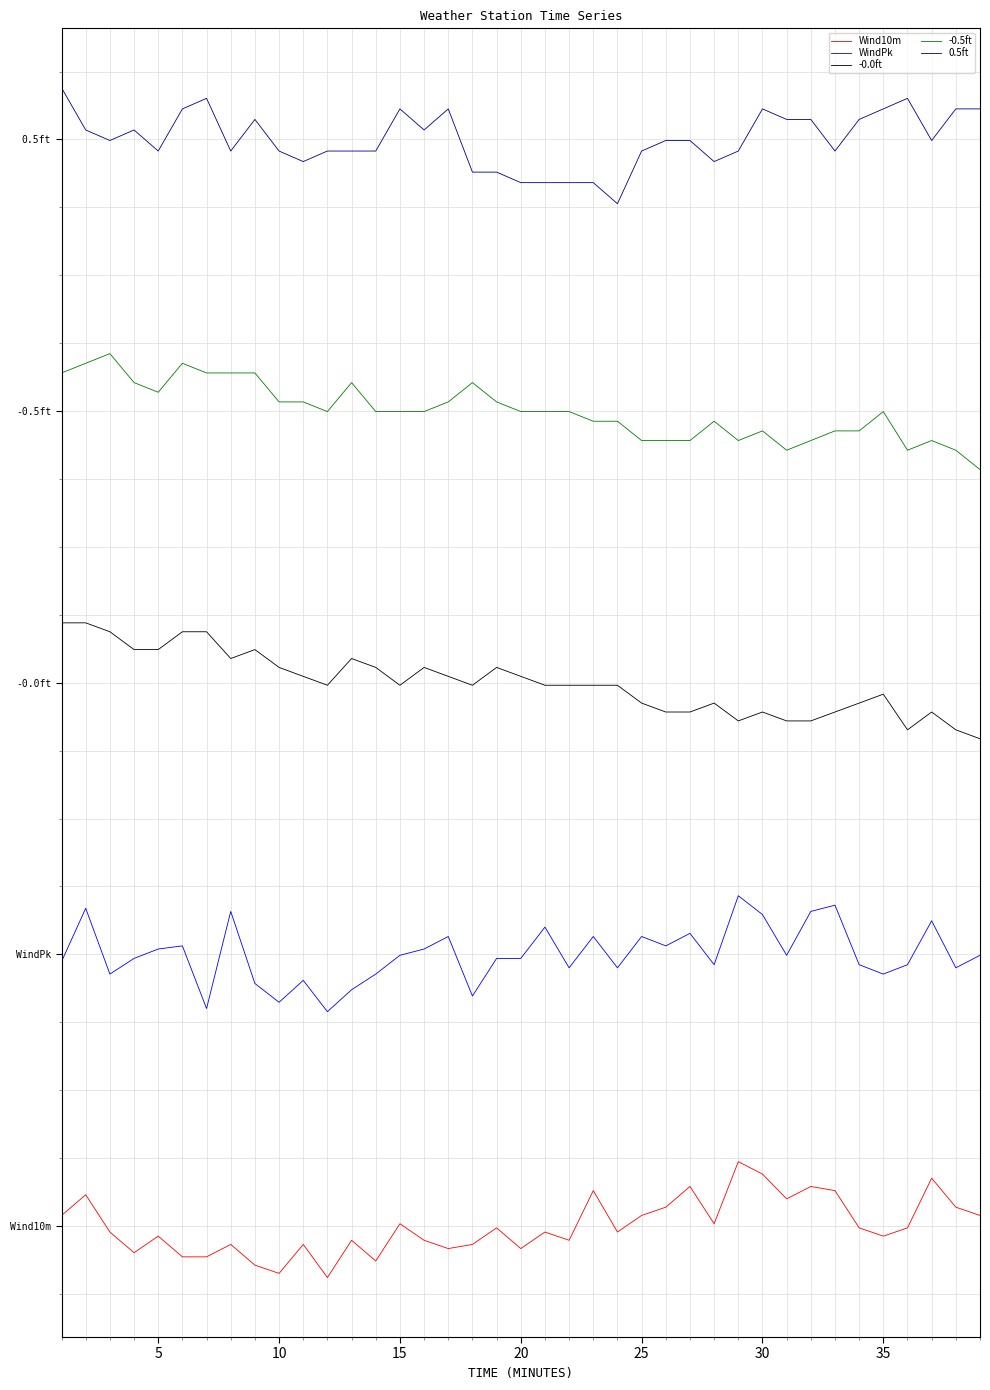

Is this an area chart (filled region under the line)?

No